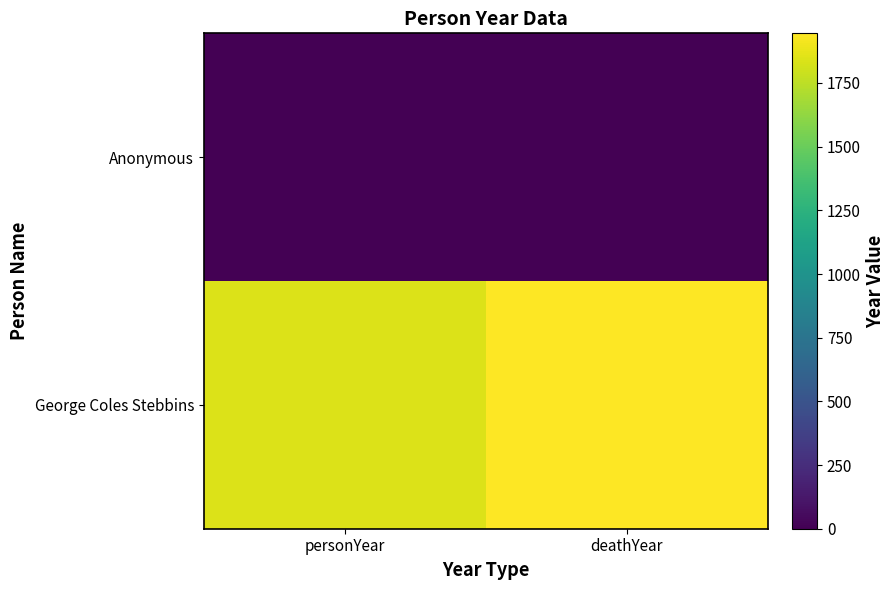

Reading right to left, transcribe all the data shown in this chart.

Anonymous: deathYear=0	personYear=0
George Coles Stebbins: deathYear=1945	personYear=1846